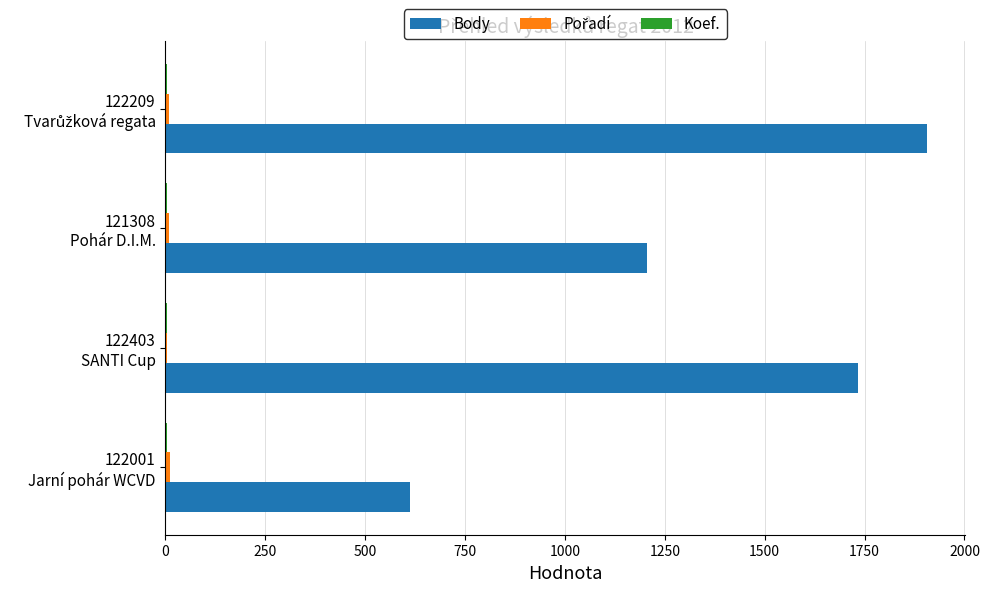

What is the greatest value displayed?

1907